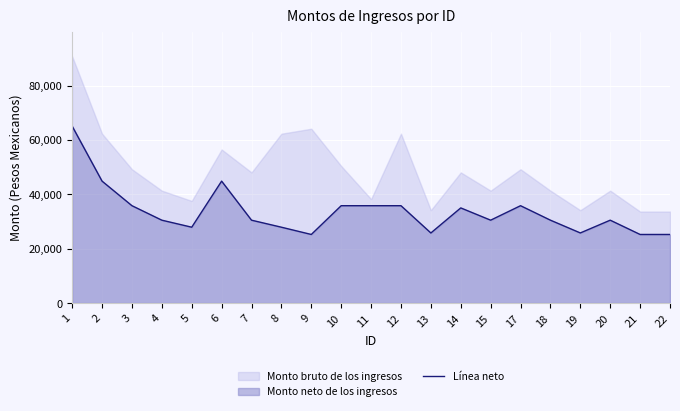

What is the maximum value for Línea neto?

65097.2